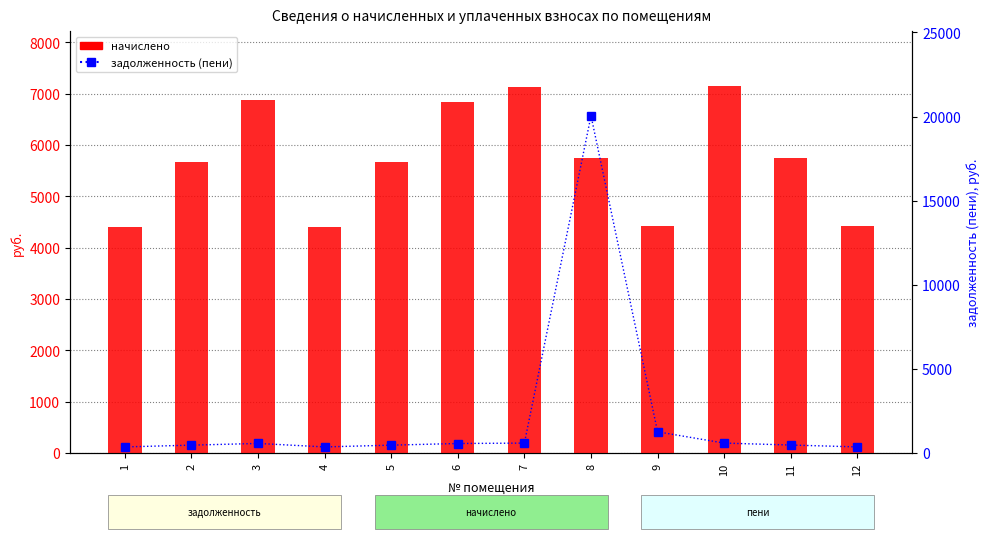

What is the total value across all series at 3?

7455.9